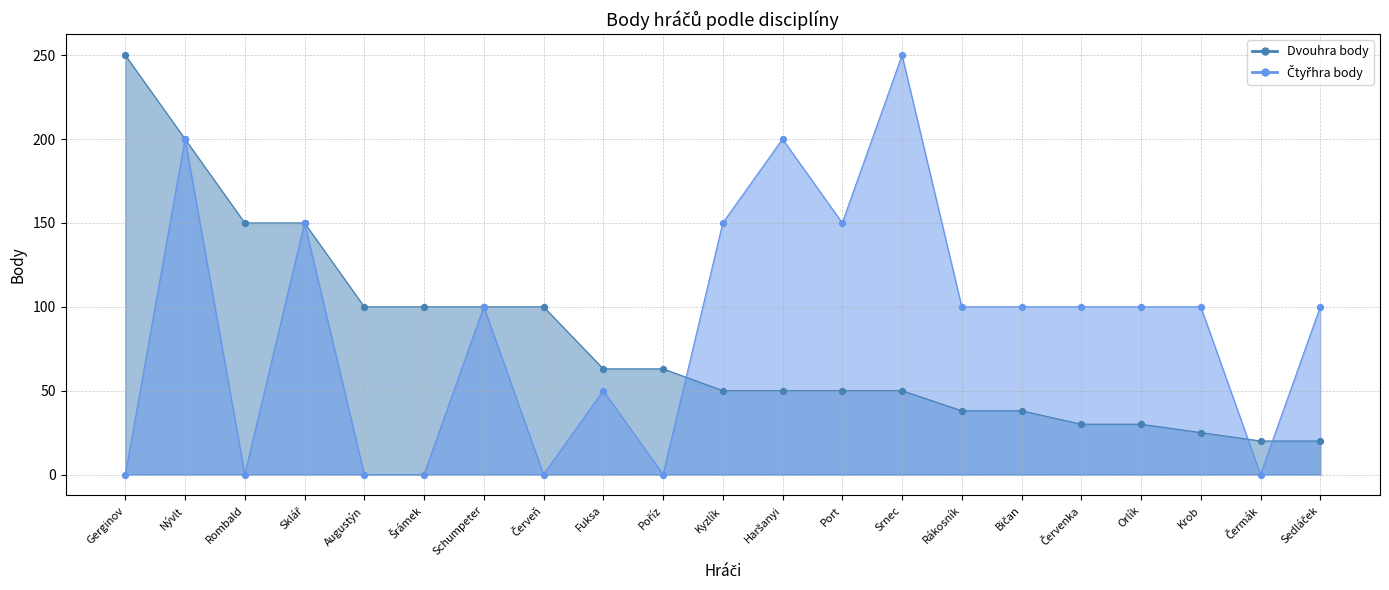

Is the value of Čtyřhra body at Červenka greater than the value of Dvouhra body at Krob?

Yes